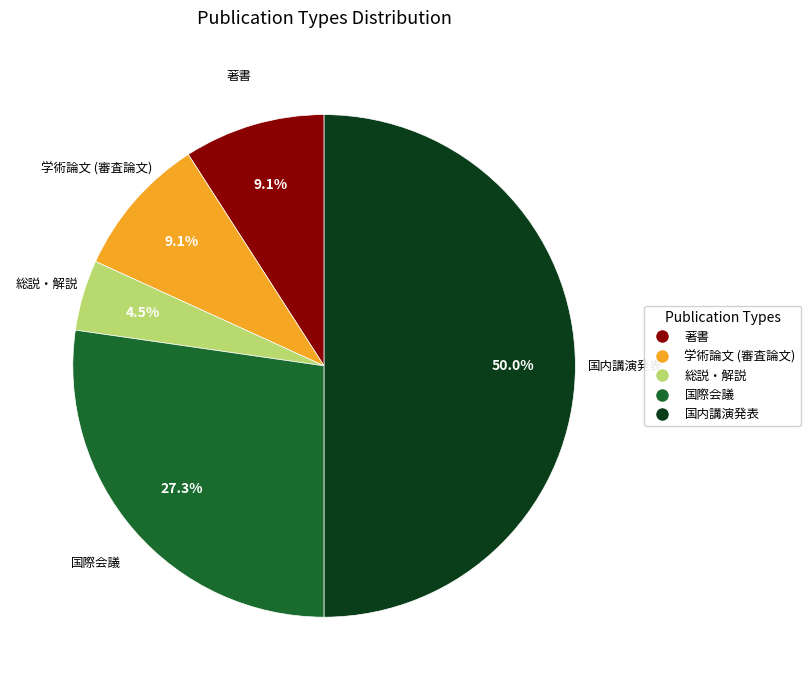

How much of the chart is everything except 国際会議?

72.7%